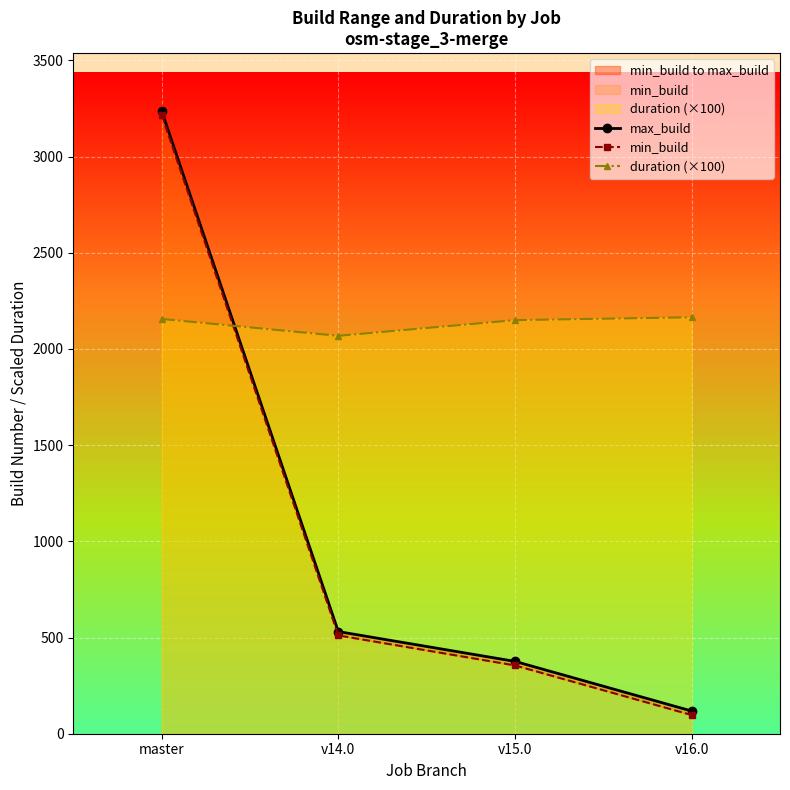

At which category is the sum across all series the highest?

master